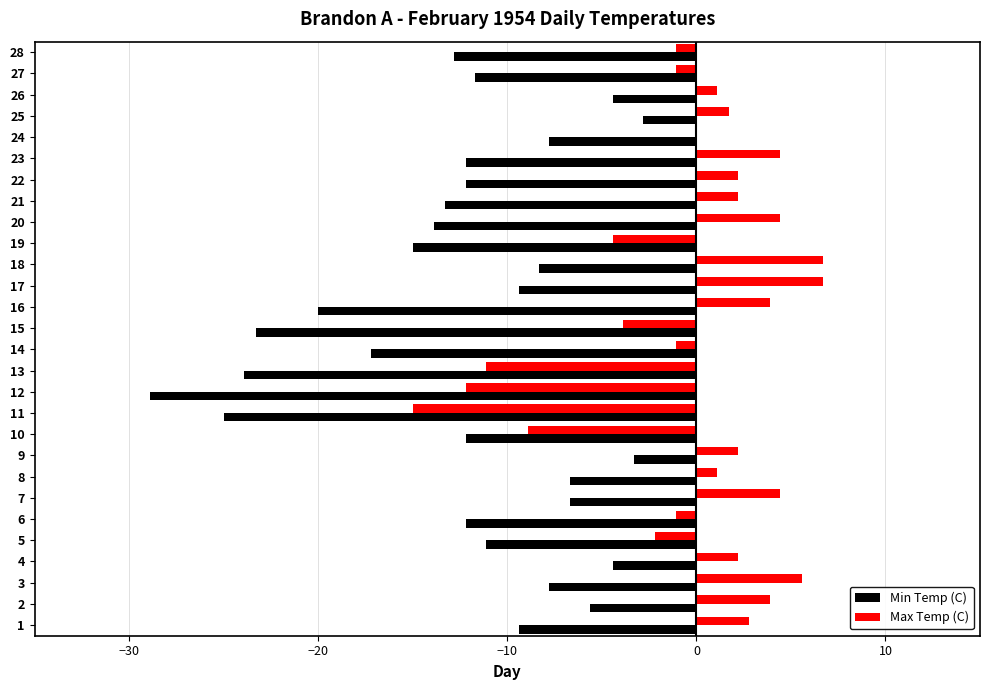

Which series has the largest total across all categories?

Max Temp (C)